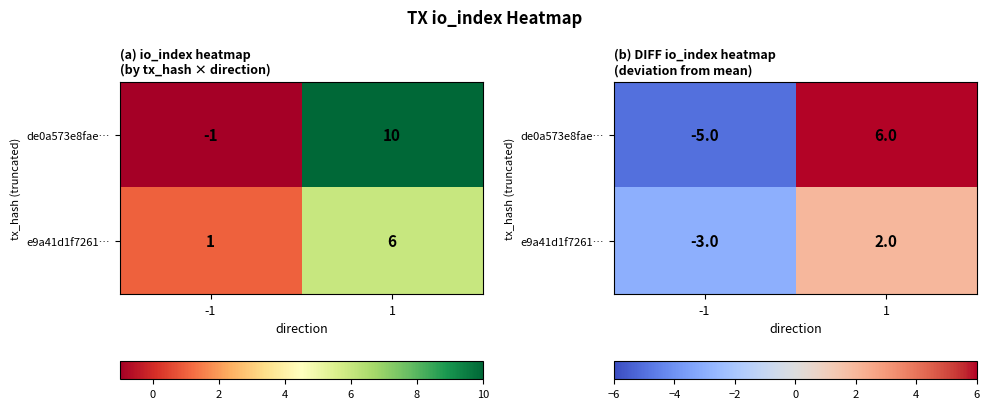

List the series in order of their overall mean, highest first.

de0a573e8fae…, e9a41d1f7261…